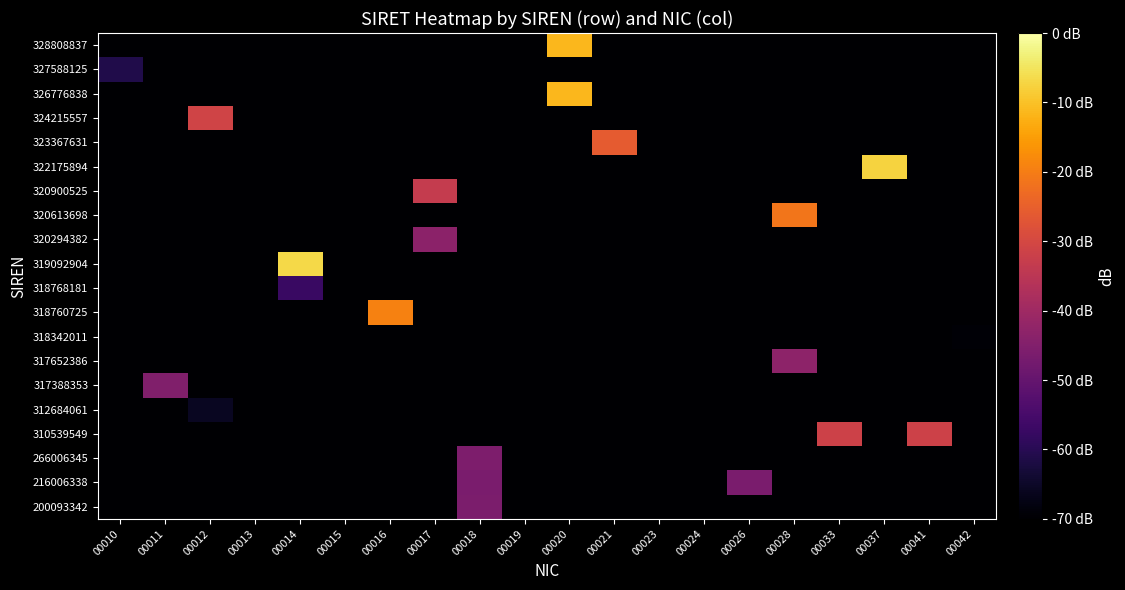

What is the total value across all series at 00023?

-1600.0